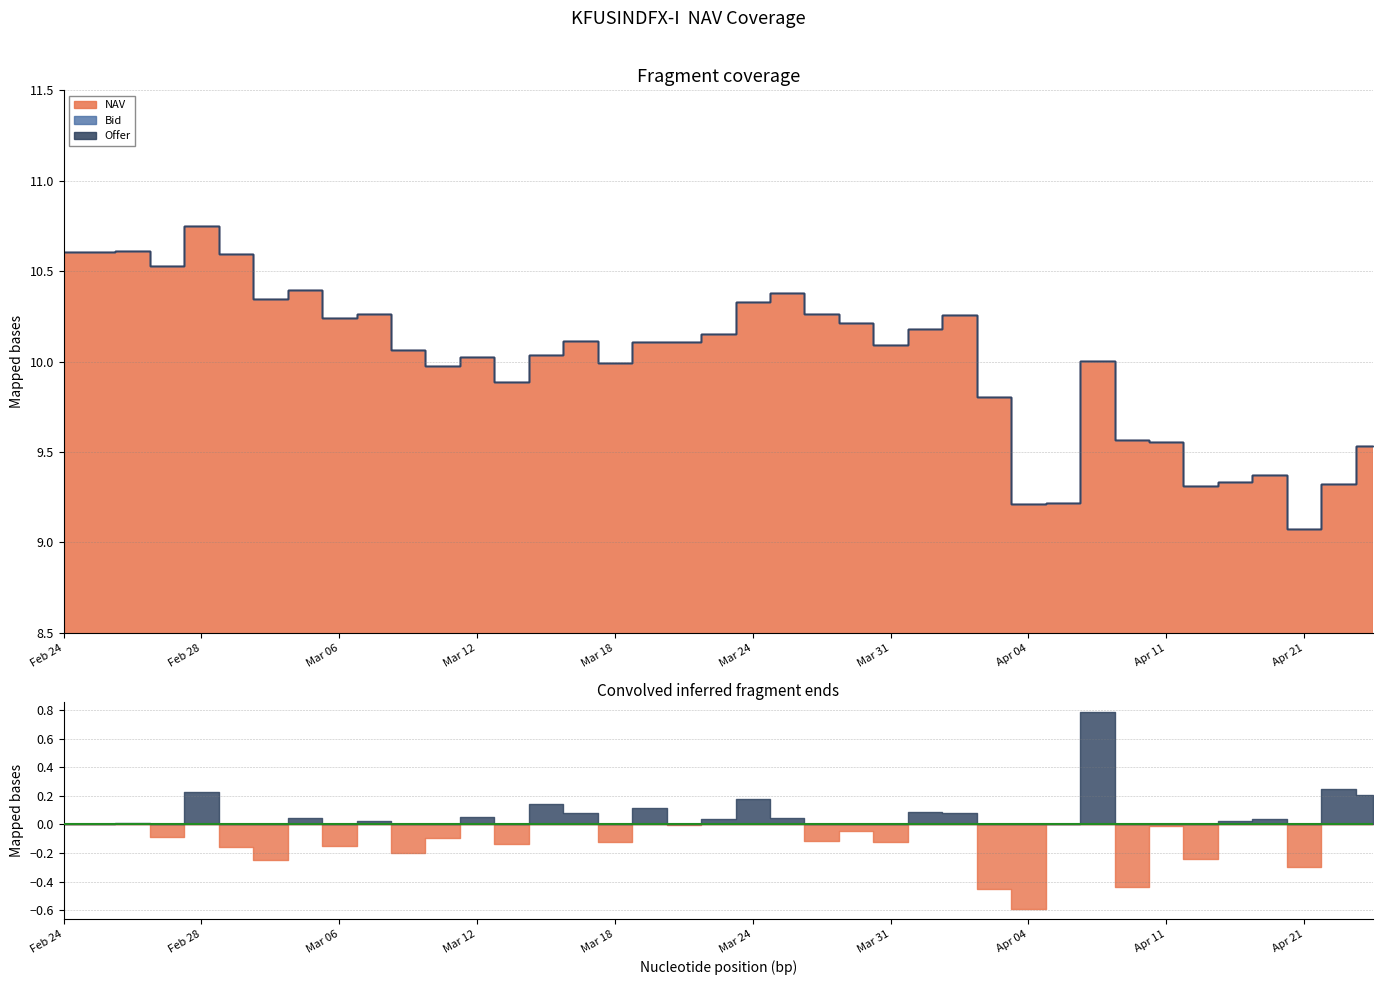

True or false: Bid and NAV intersect in this chart.

False